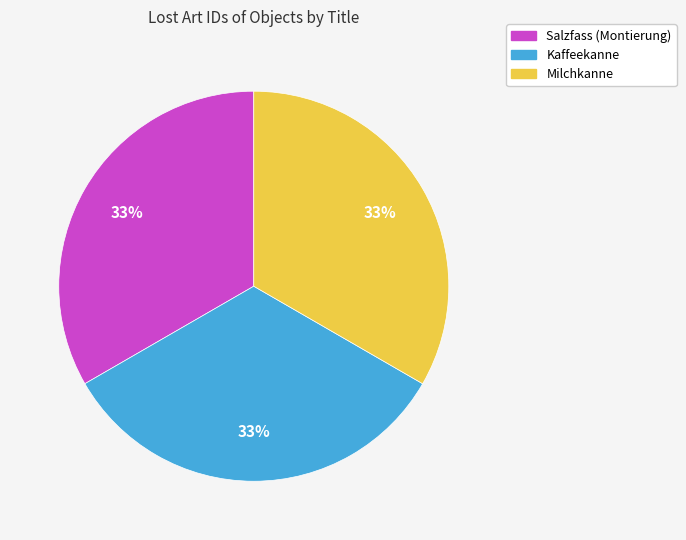

Count the number of slices in the pie.

3